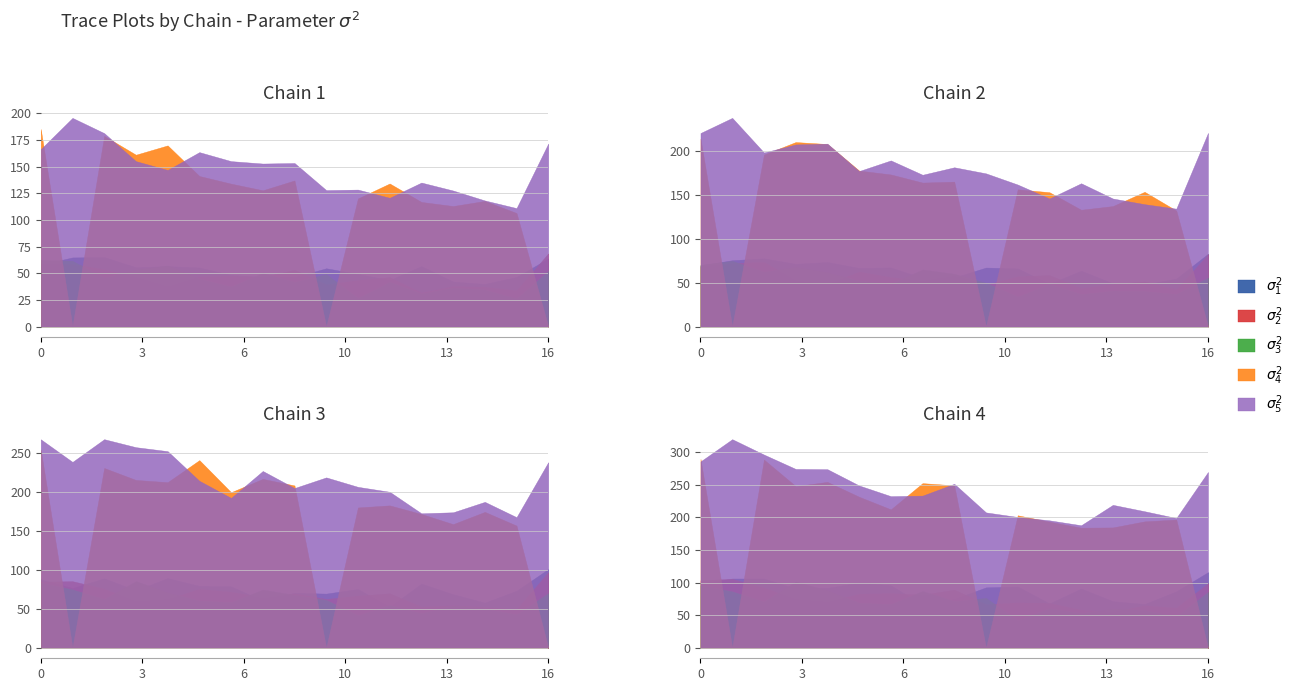

Which label corresponds to the largest value in the chart?

1